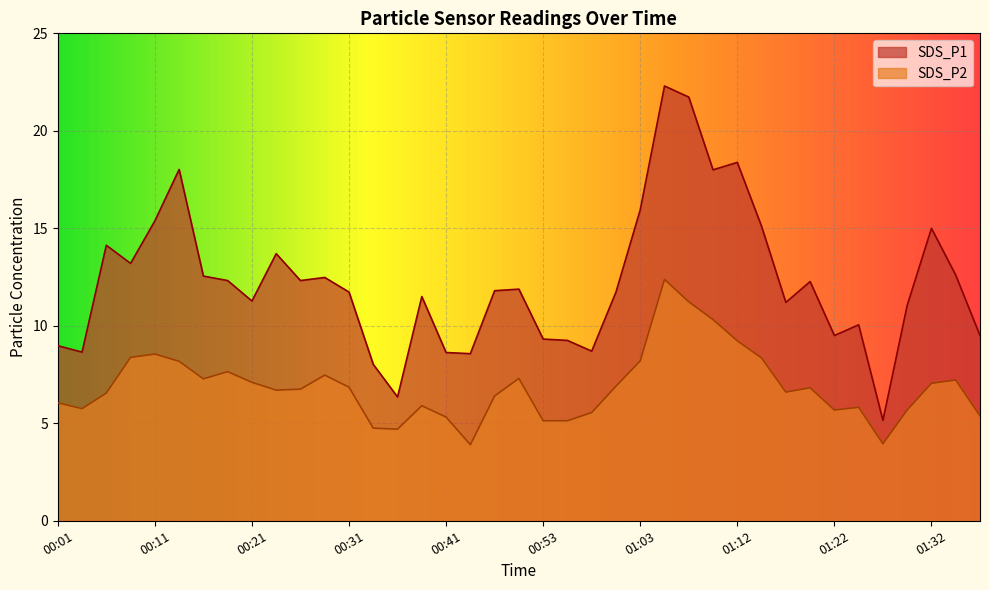

What are all the series names shown in the legend?

SDS_P1, SDS_P2